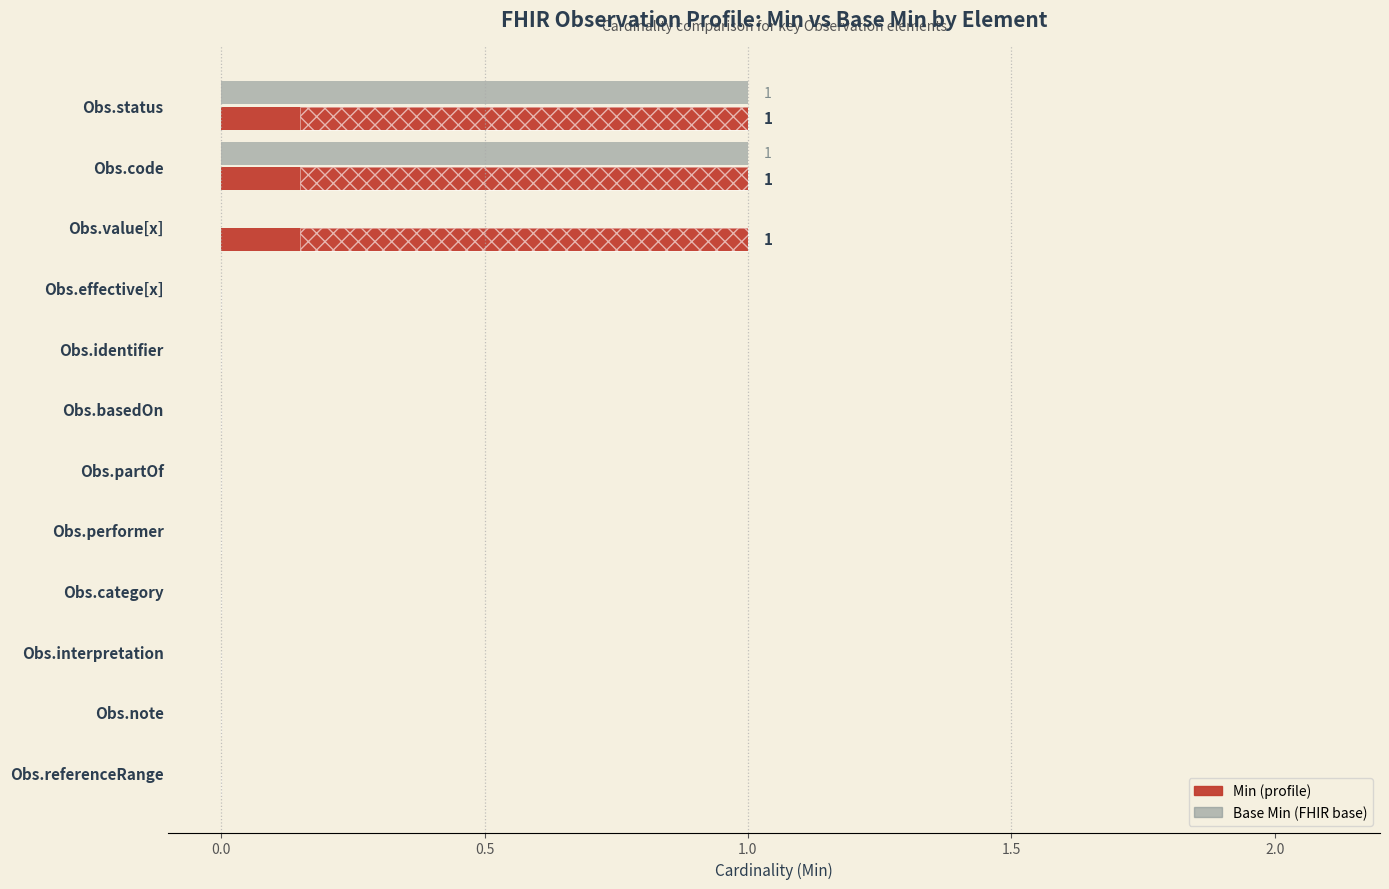

What is the difference between the maximum and minimum values in the Min series?

1